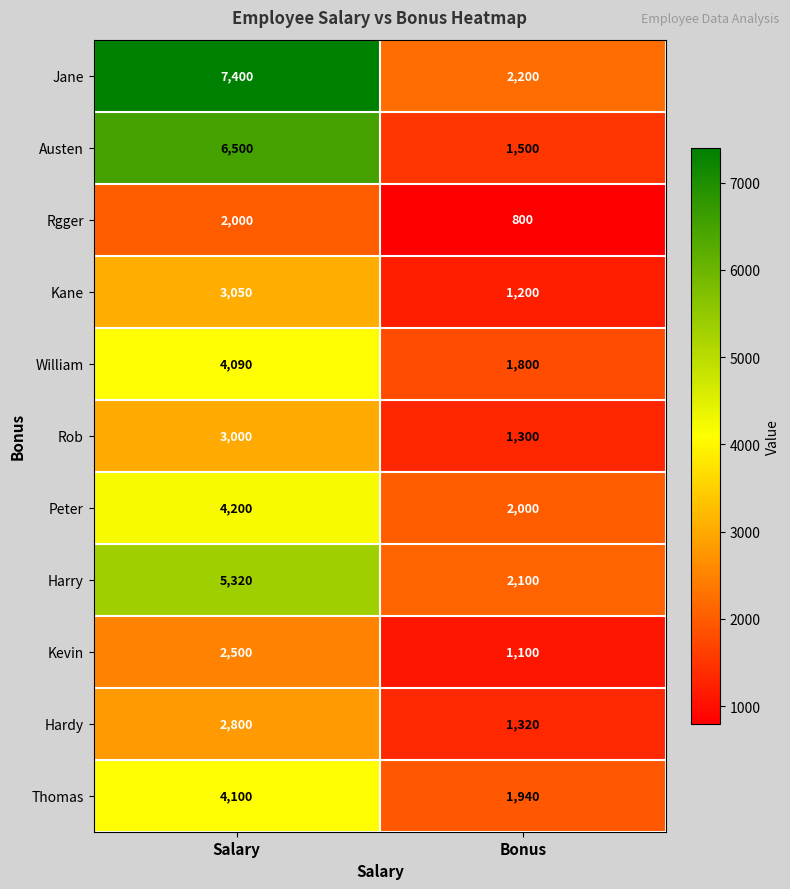

Which series has the largest total across all categories?

Jane